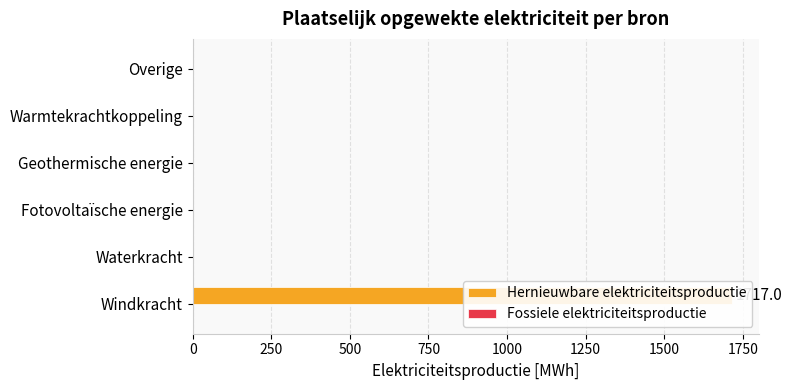

Are the bars horizontal?

Yes